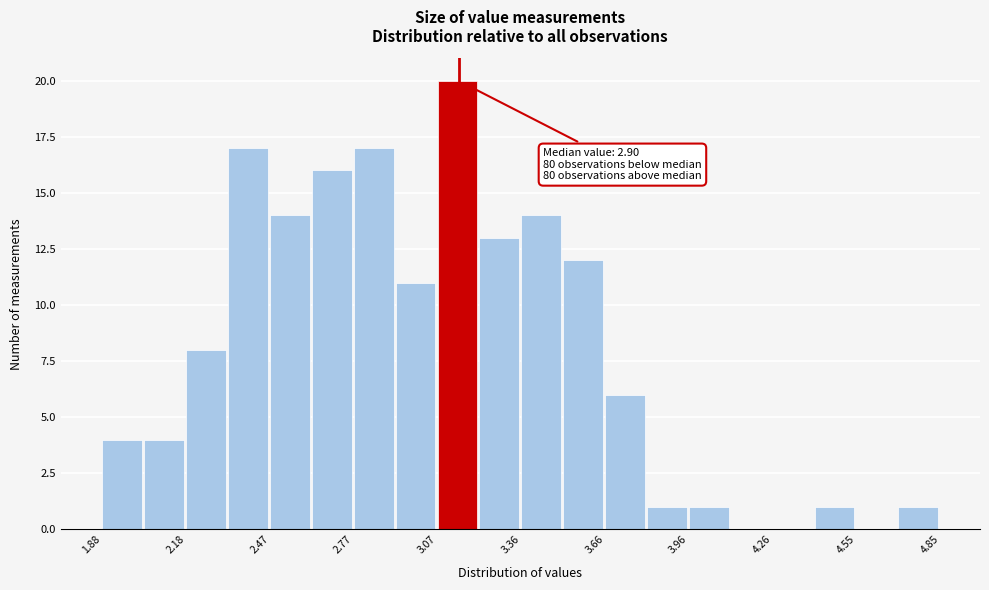

Read against the x-axis, roughly where is the centre of the tallest bar?

3.15